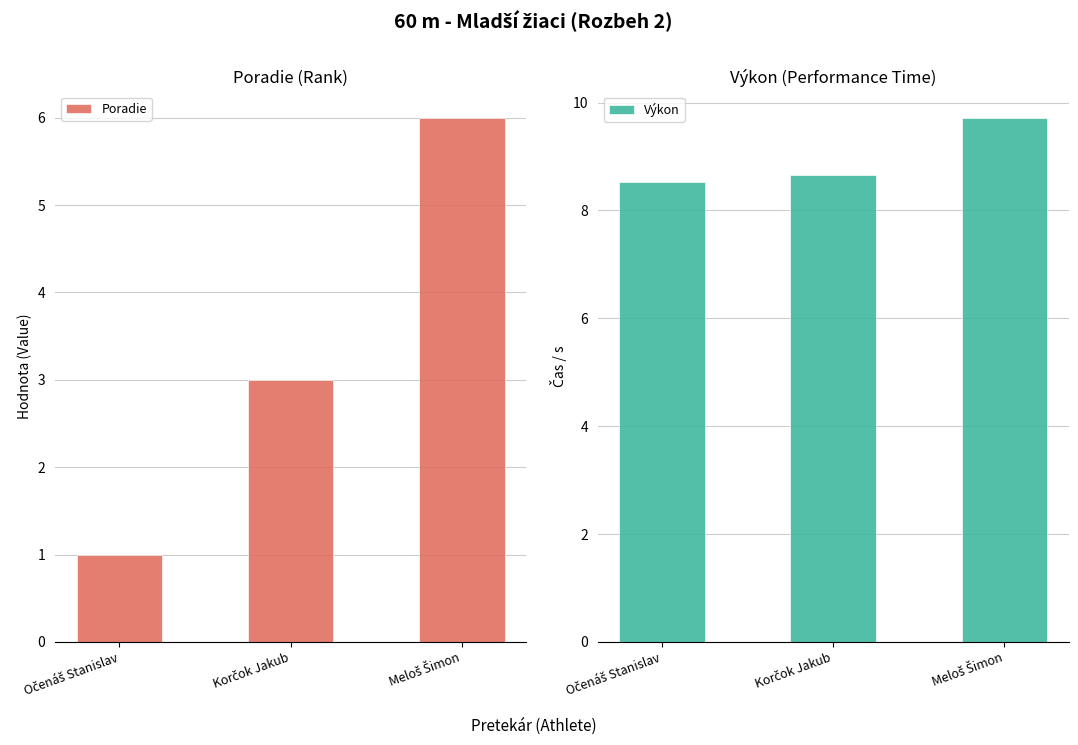

What is the total value across all series at Očenáš Stanislav?

9.5